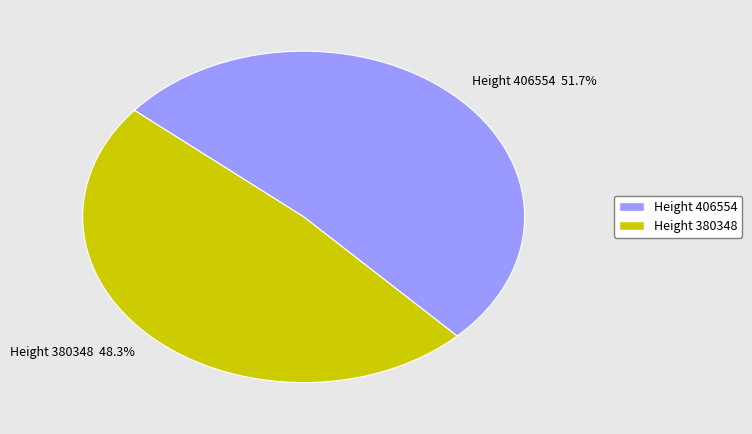

Is the sum of Height 380348 48.3% and Height 406554 51.7% greater than half?

Yes